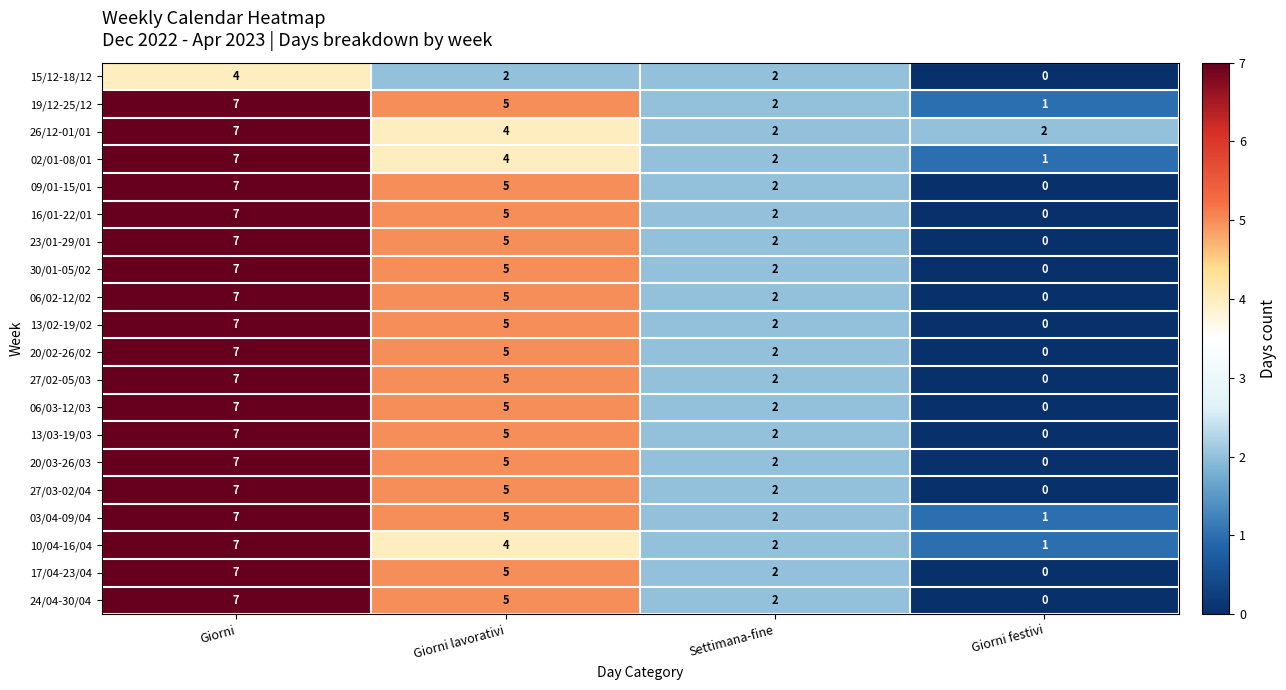

What is the difference between the highest and lowest values at Giorni?

3